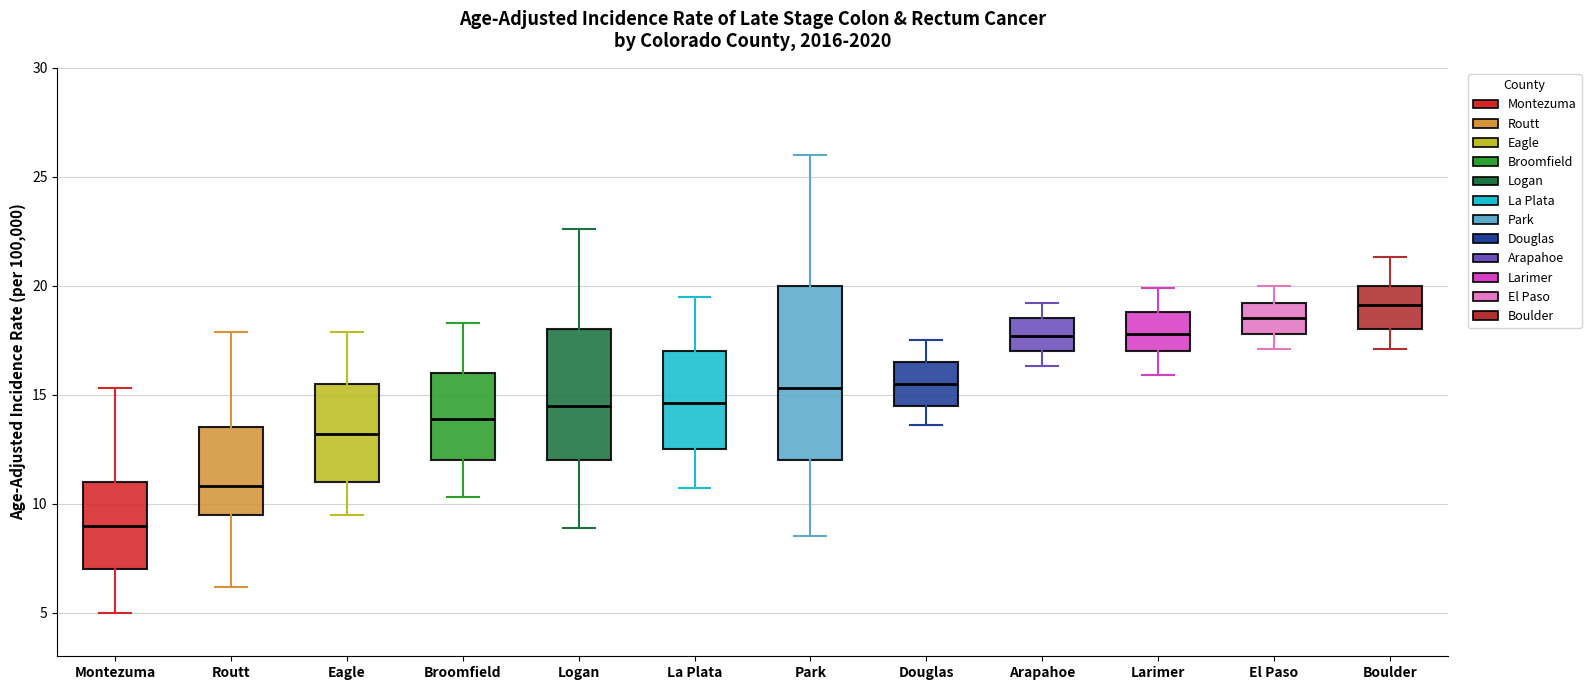

Reading left to right, transcribe this box plot: for each box, give where its median line is, the range the box spans, and where its two whiskers end, as read against the y-axis. The values are not printed on the chart, so give them approximately, as read against the axis.

Montezuma: median 9.0, box 7.0 to 11.0, whiskers 5.0 to 15.5
Routt: median 11.0, box 9.5 to 13.5, whiskers 6.0 to 18.0
Eagle: median 13.0, box 11.0 to 15.5, whiskers 9.5 to 18.0
Broomfield: median 14.0, box 12.0 to 16.0, whiskers 10.5 to 18.5
Logan: median 14.5, box 12.0 to 18.0, whiskers 9.0 to 22.5
La Plata: median 14.5, box 12.5 to 17.0, whiskers 10.5 to 19.5
Park: median 15.5, box 12.0 to 20.0, whiskers 8.5 to 26.0
Douglas: median 15.5, box 14.5 to 16.5, whiskers 13.5 to 17.5
Arapahoe: median 17.5, box 17.0 to 18.5, whiskers 16.5 to 19.0
Larimer: median 18.0, box 17.0 to 19.0, whiskers 16.0 to 20.0
El Paso: median 18.5, box 18.0 to 19.0, whiskers 17.0 to 20.0
Boulder: median 19.0, box 18.0 to 20.0, whiskers 17.0 to 21.5